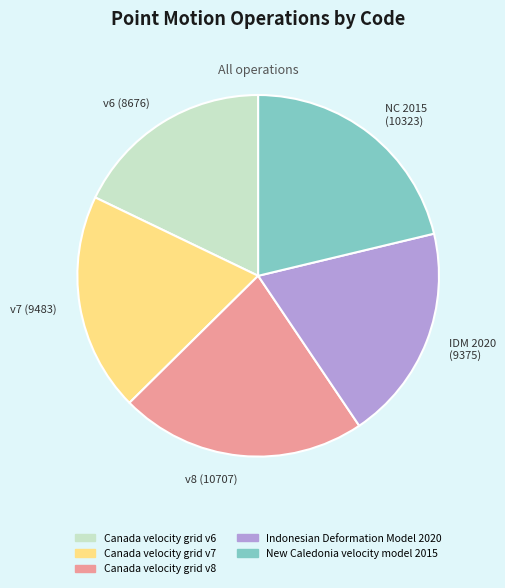

Between v8 (10707) and IDM 2020 (9375), which is larger?

v8 (10707)